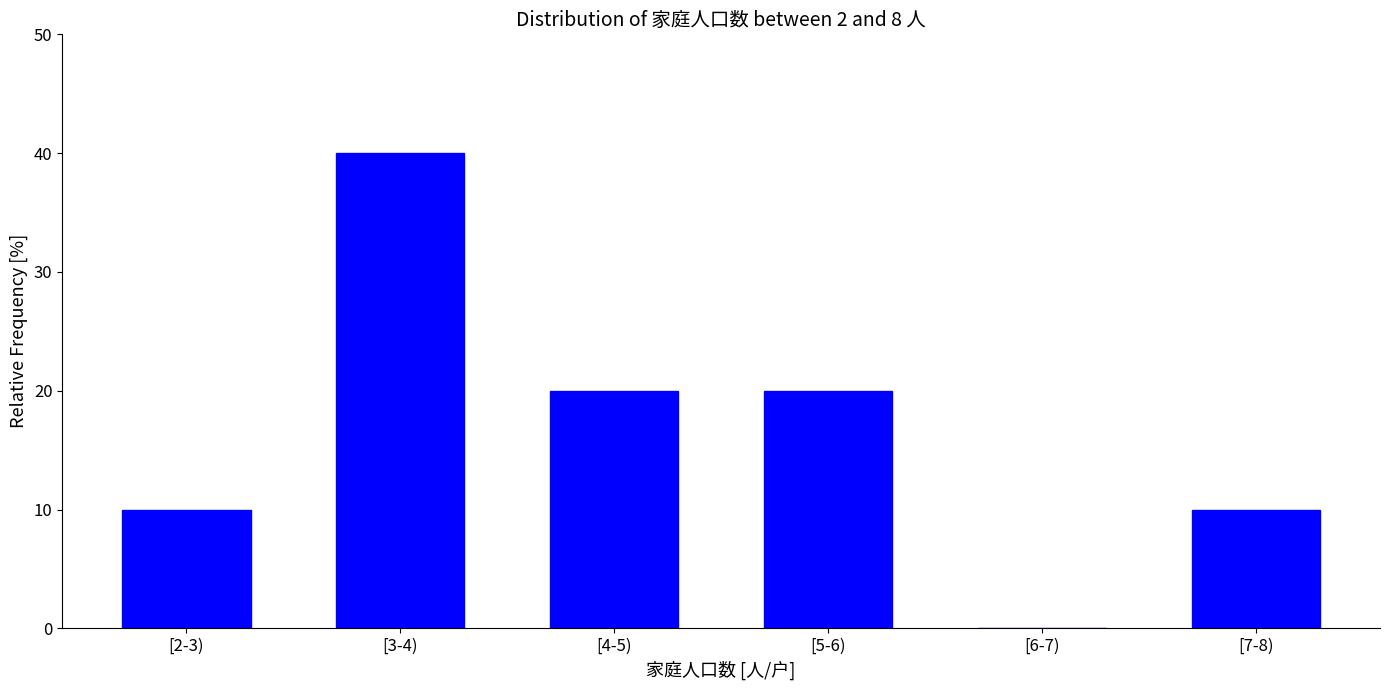

Reading left to right, what are all the values shown in this chart?

[2-3)=10	[3-4)=40	[4-5)=20	[5-6)=20	[6-7)=0	[7-8)=10